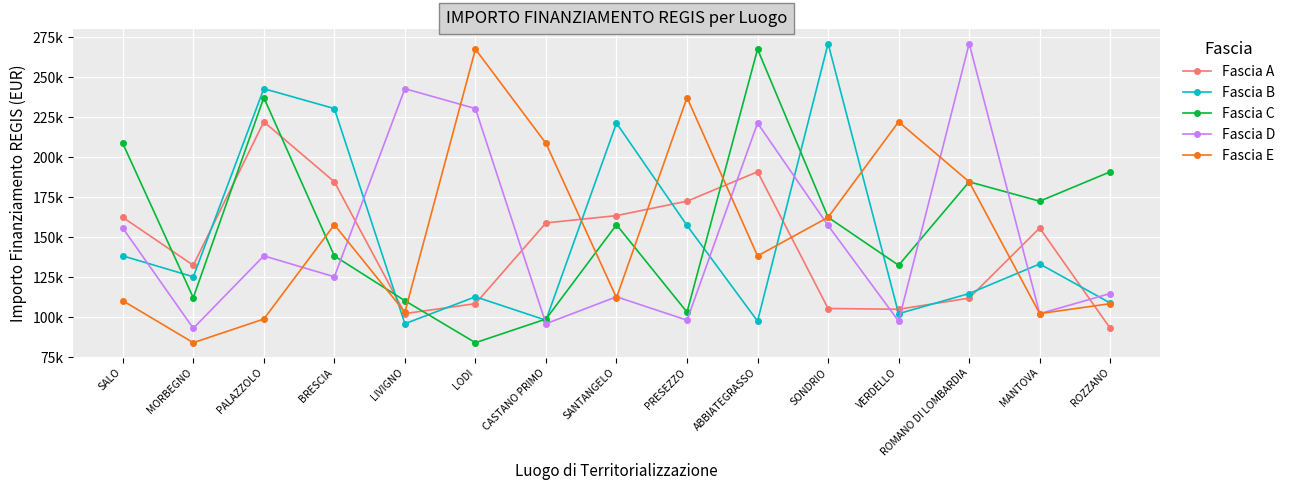

Reading left to right, what are all the values shown in this chart?

Fascia A: 162423.8	132411.4	222191.0	184640.3	102189.8	108398.2	158921.3	163488.7	172513.7	190907.4	105376.1	104903.8	111879.7	155742.9	92980.8
Fascia B: 138311.0	125215.1	242913.7	230471.5	95856.0	112707.8	98069.7	221389.0	157320.2	97459.2	271170.8	102145.5	114739.9	133243.4	108803.9
Fascia C: 208718.6	112131.6	237352.3	138281.5	110254.7	83981.8	98775.6	157766.3	103085.7	267625.0	162423.8	132411.4	184640.3	172513.7	190907.4
Fascia D: 155742.9	92980.8	138311.0	125215.1	242913.7	230471.5	95856.0	112707.8	98069.7	221389.0	157320.2	97459.2	271170.8	102145.5	114739.9
Fascia E: 110254.7	83981.8	98775.6	157766.3	103085.7	267625.0	208718.6	112131.6	237352.3	138281.5	162423.8	222191.0	184640.3	102189.8	108398.2